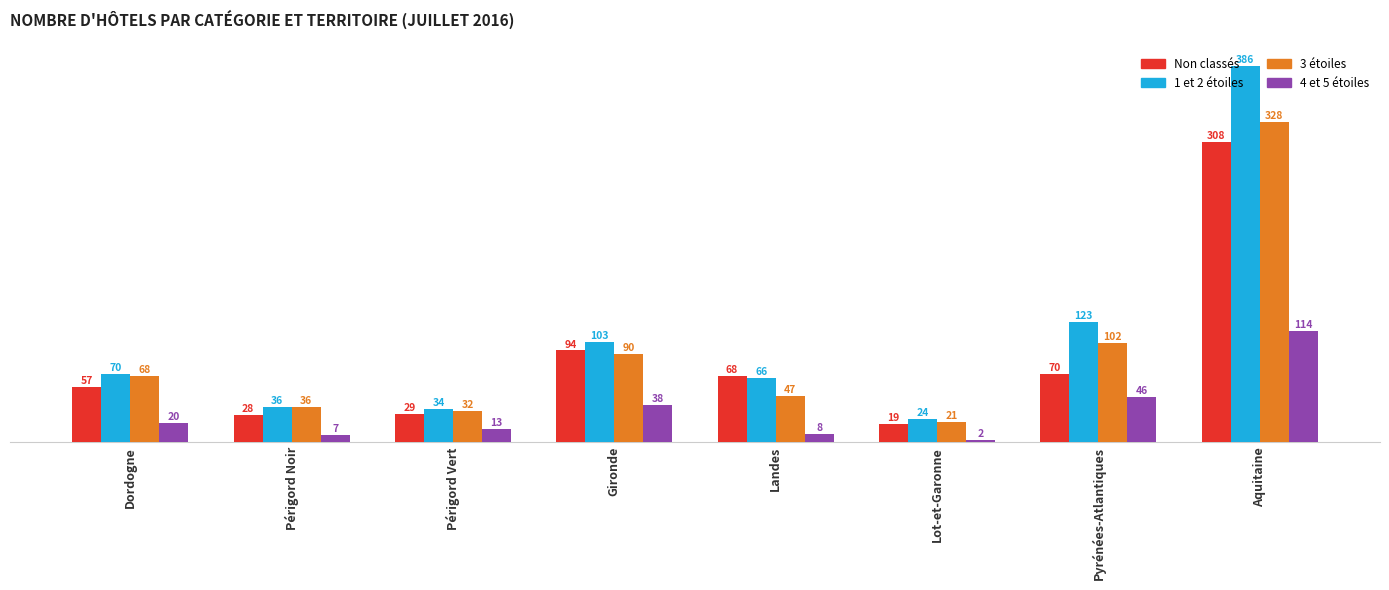

What are all the series names shown in the legend?

Non classés, 1 et 2 étoiles, 3 étoiles, 4 et 5 étoiles